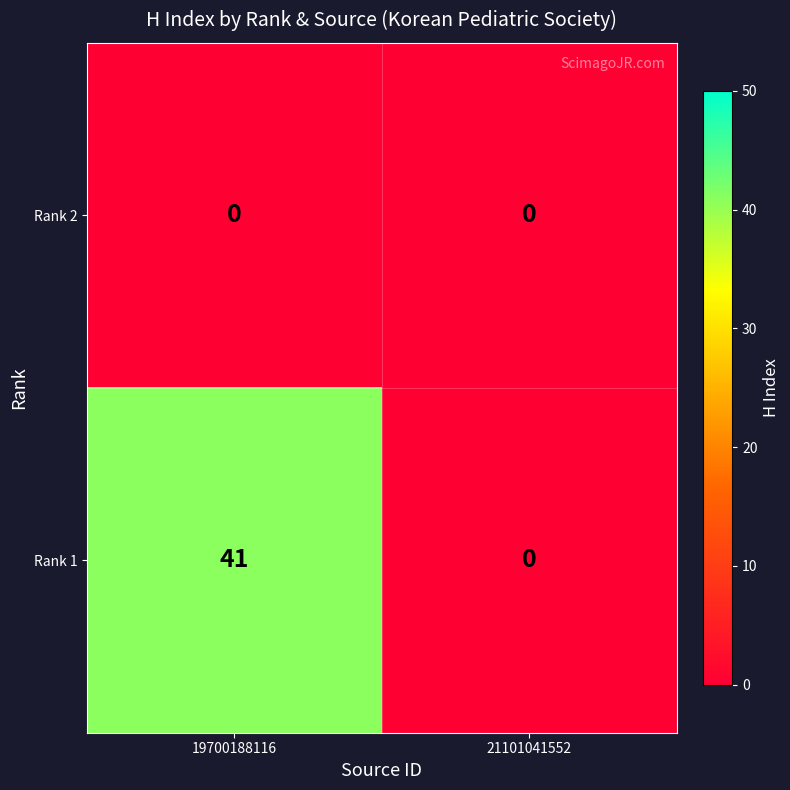

Where is Rank 1 nearest to the value 20?

21101041552